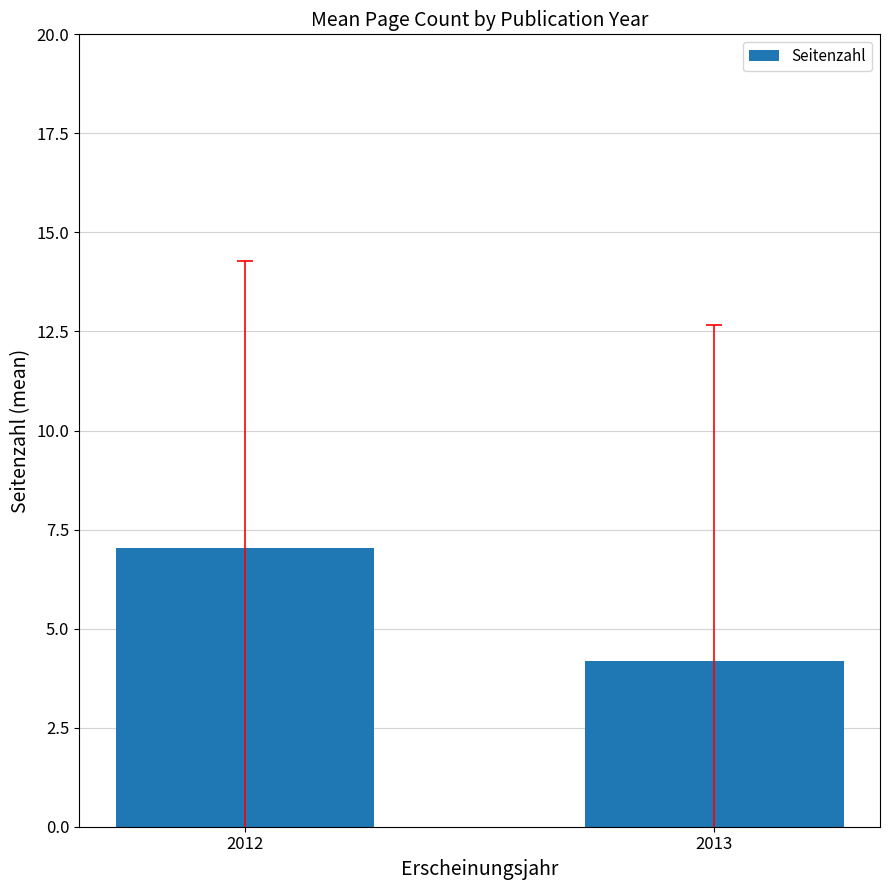

What is the value of the 2nd bar from the left?

4.2